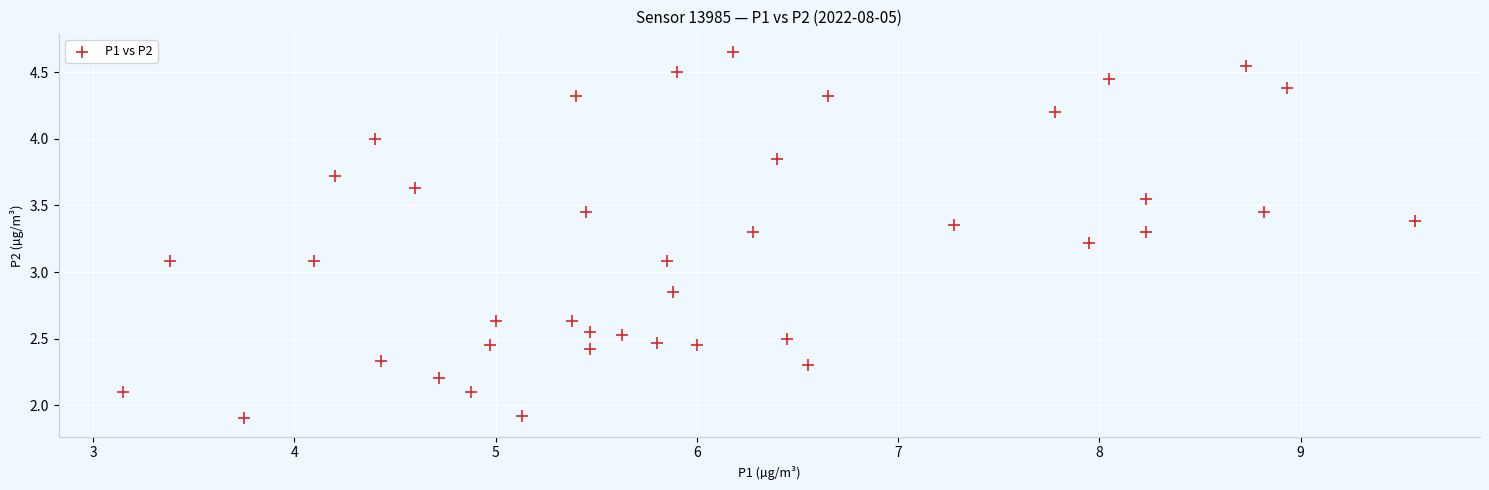

What is the range of X values (max minus min)?

6.4